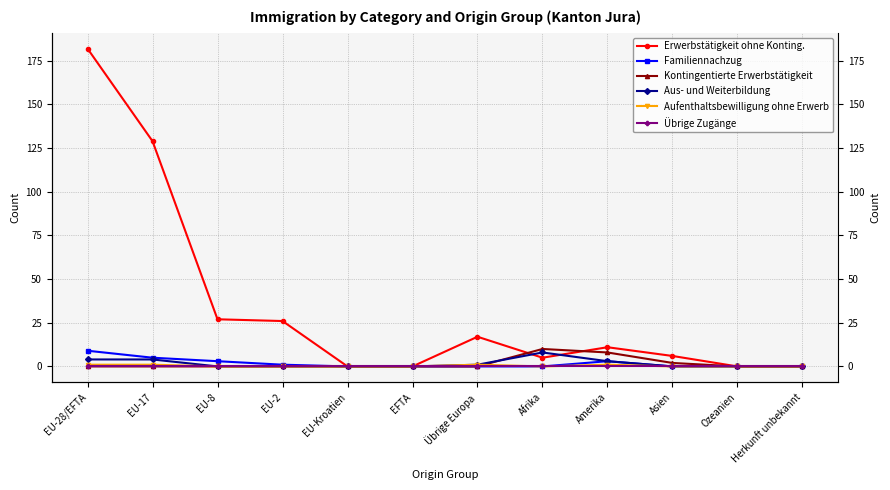

What position from the right is EFTA?

7